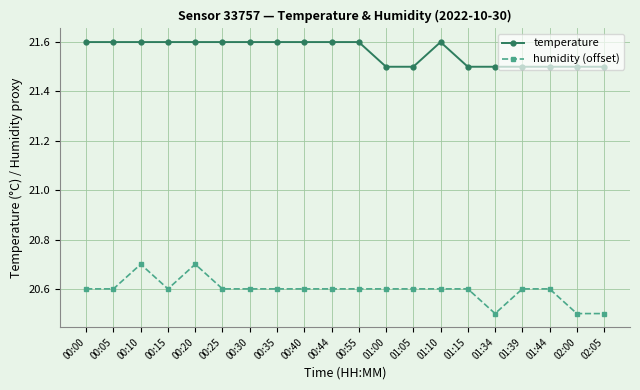

The temperature series shows 21.5 at 02:05. True or false?

True